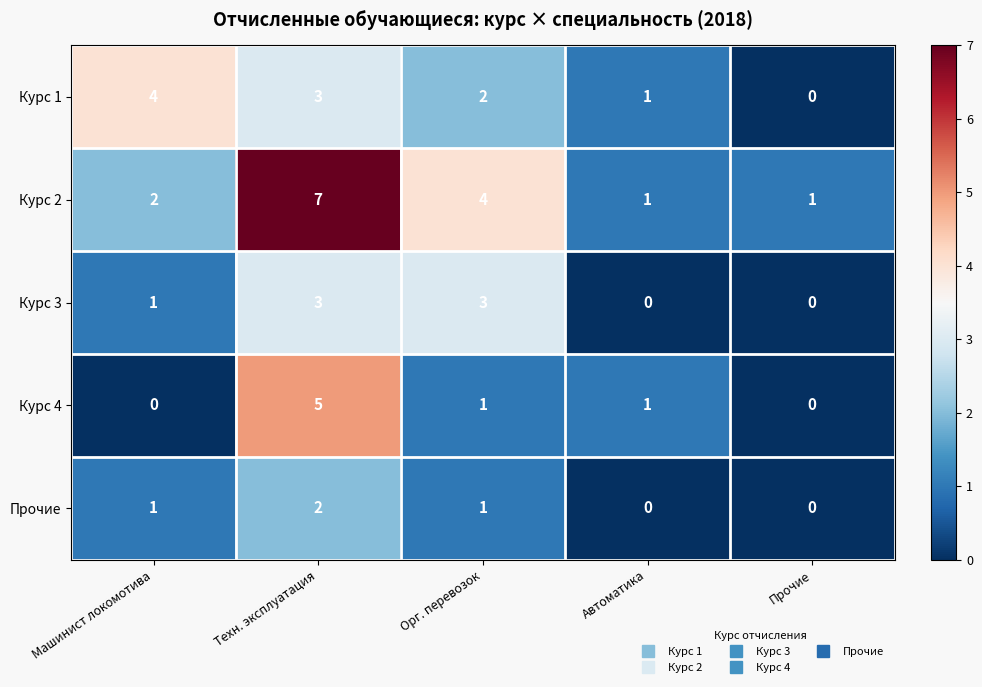

The Курс 2 series shows 1 at Автоматика. True or false?

True